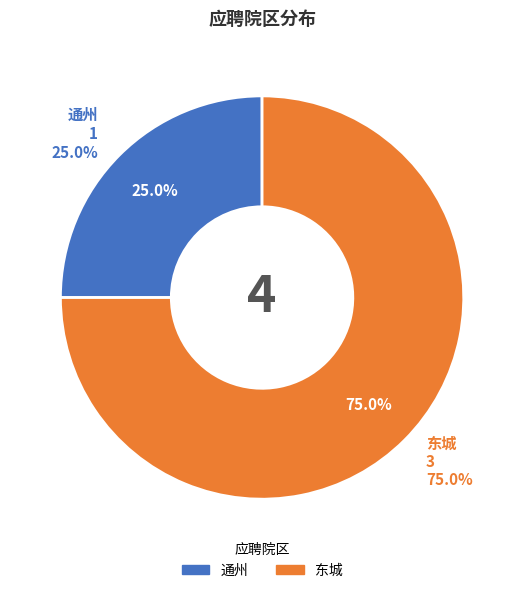

Is it true that 通州 is 25% of the pie?

True